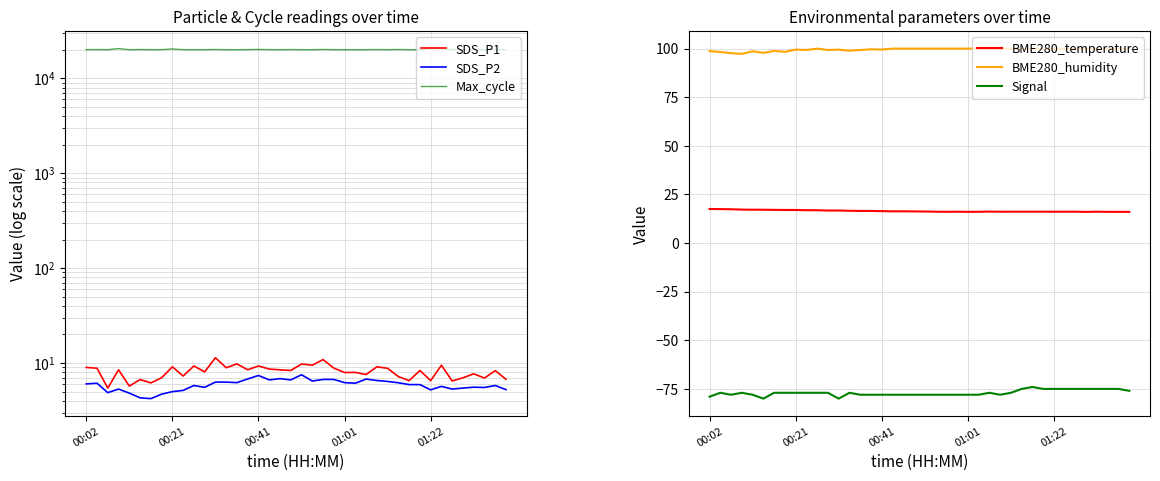

How many interior local peaks does the Signal series have?

5